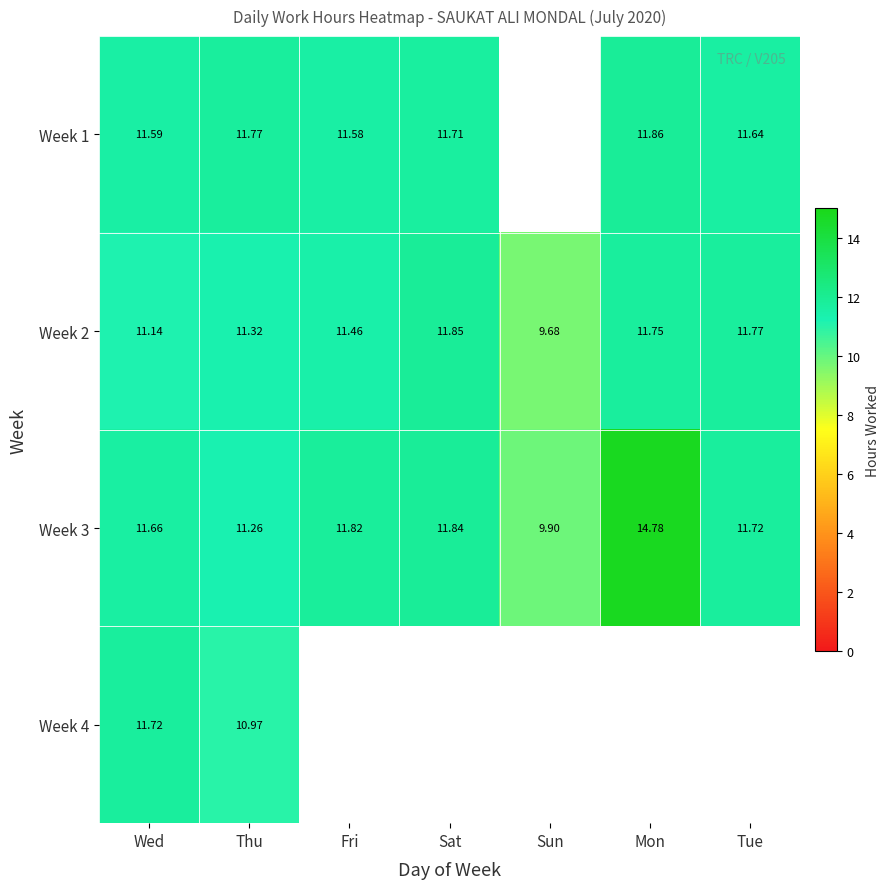

True or false: Week 2 has a value of 19.3 at Mon.

False